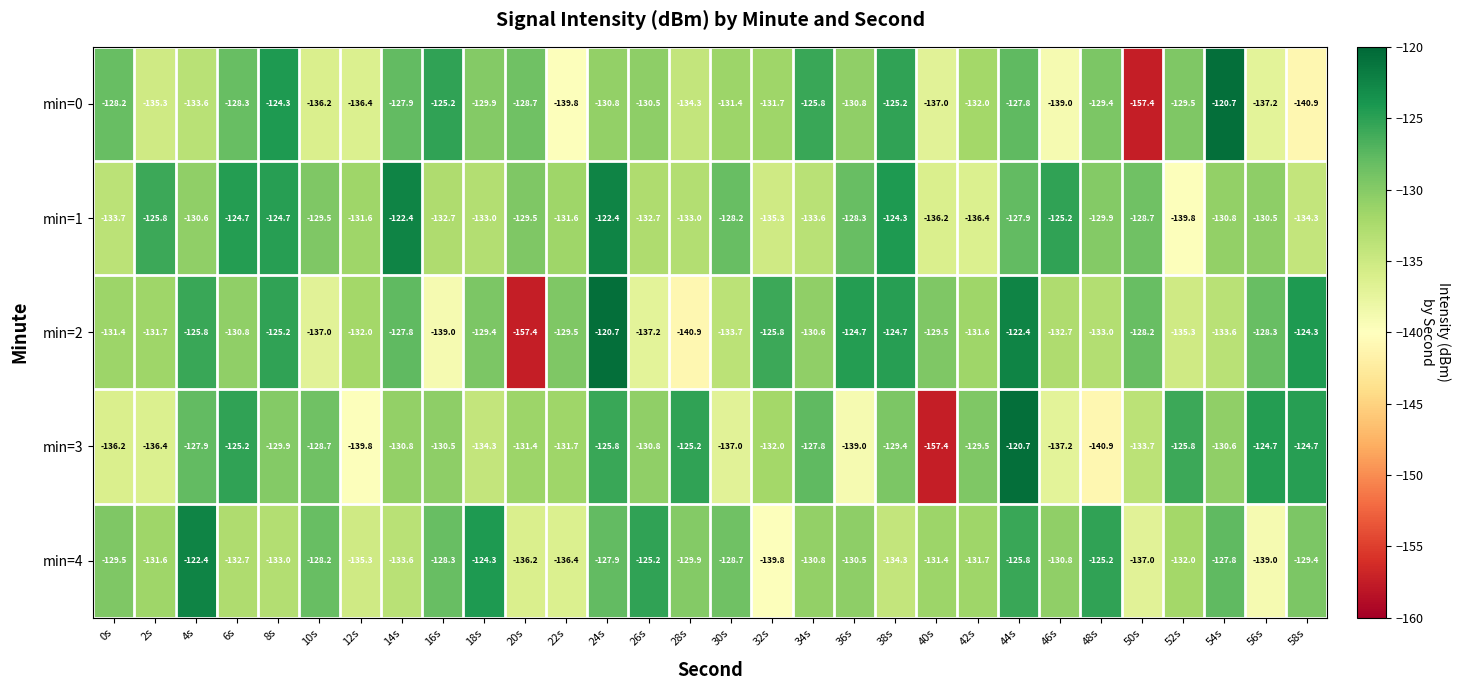

The value of min=3 at 2s is -63.9. True or false?

False